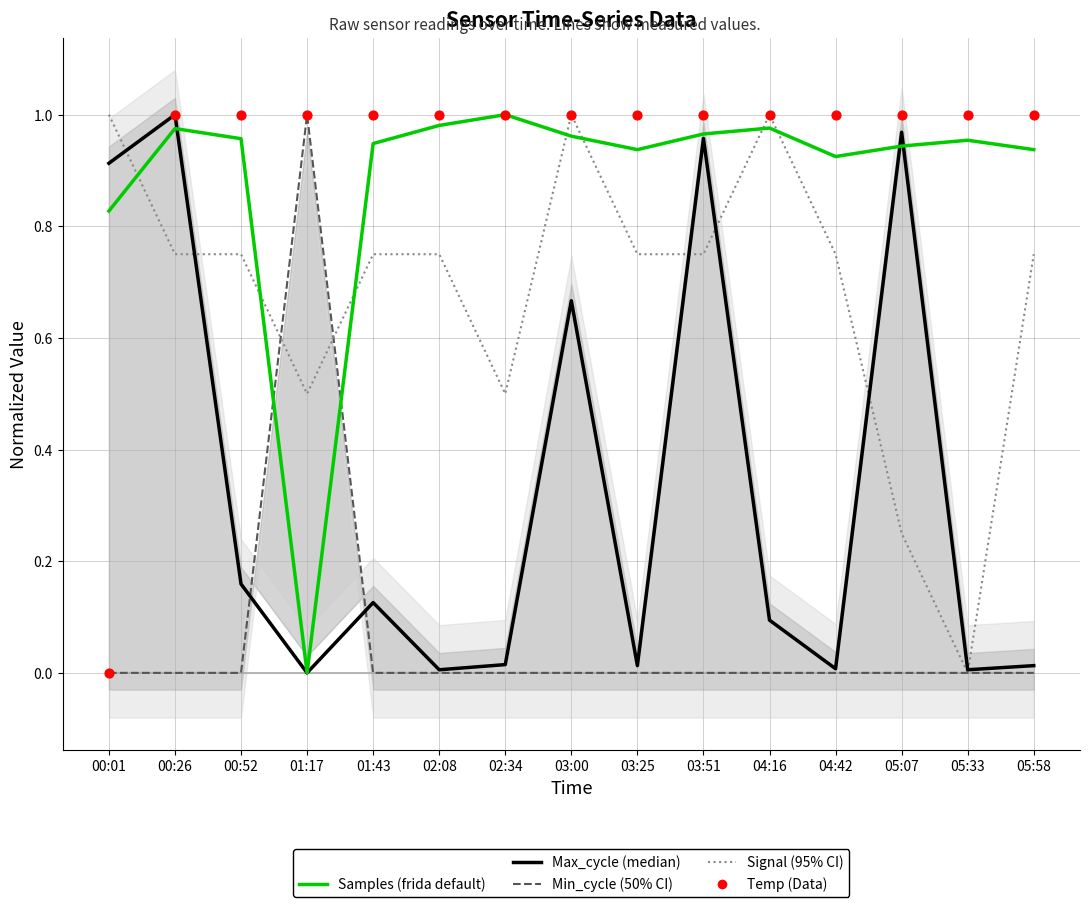

What is the total value across all series at 05:33?

2.0